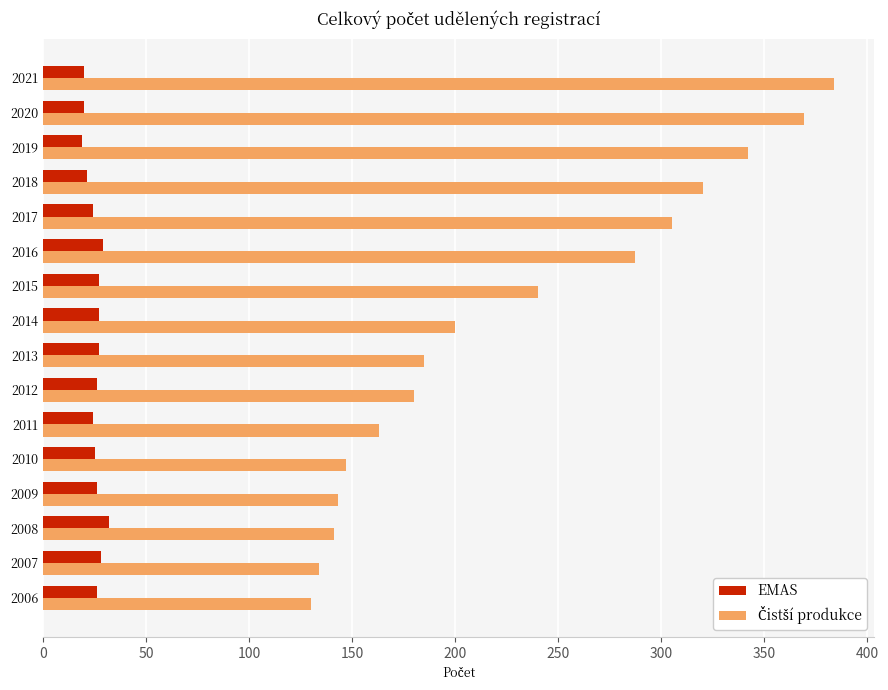

Is it true that EMAS equals 26 at 2009?

True